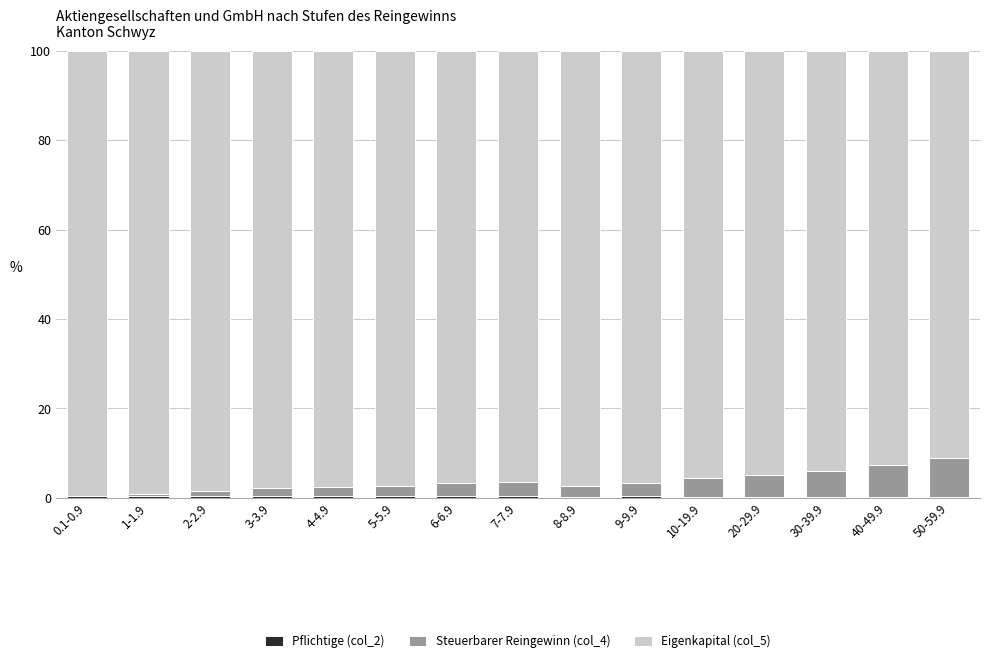

Rank the series at 50-59.9 from lowest to highest value.

Pflichtige (col_2), Steuerbarer Reingewinn (col_4), Eigenkapital (col_5)